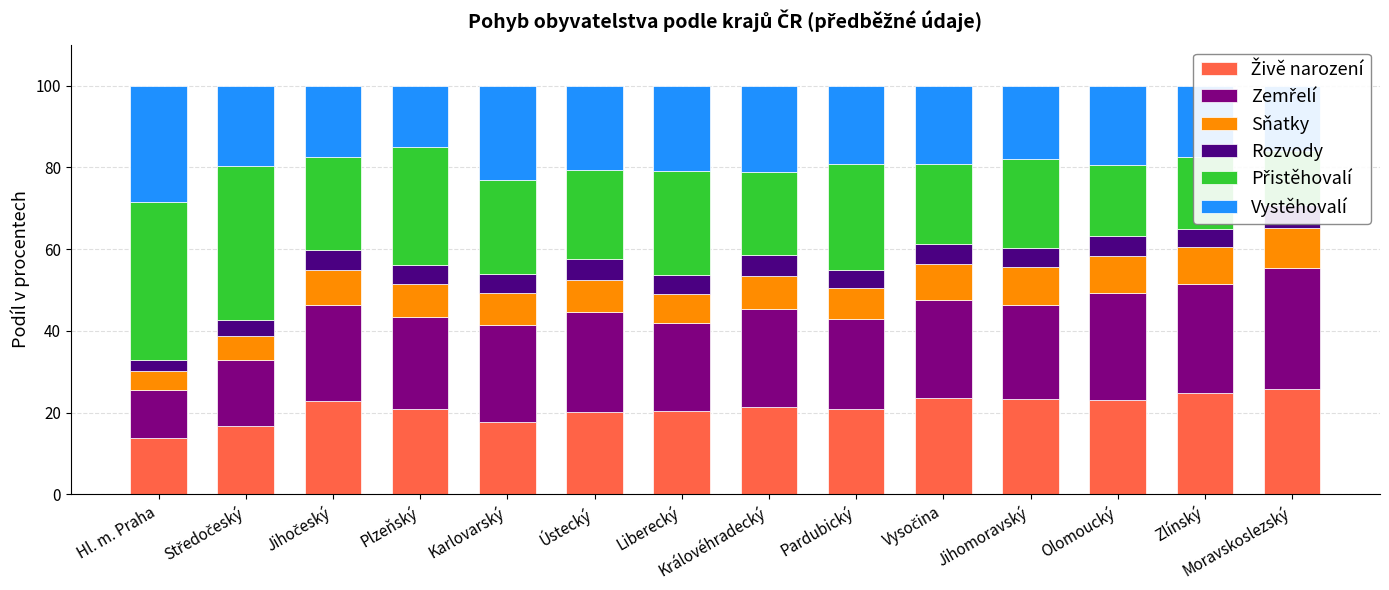

What is the label of the 12th bar from the left?

Olomoucký